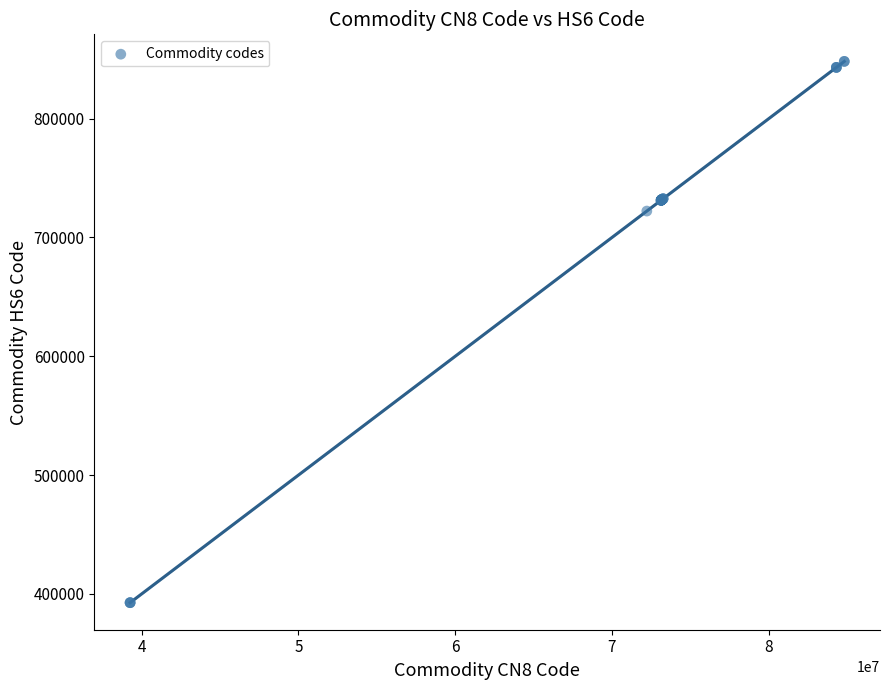

What Y value in the scatter plot is closest to 620440?

722240